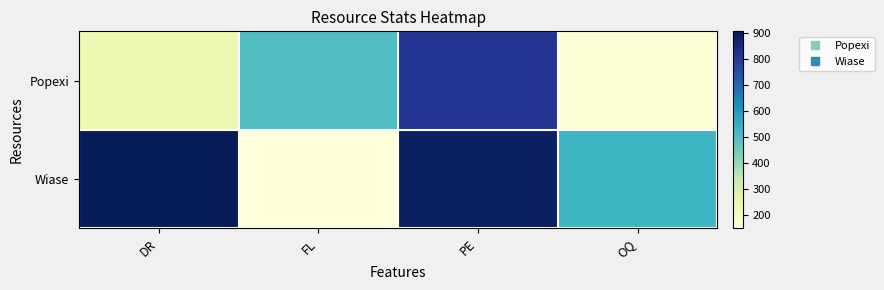

Which series changed the most between PE and OQ?

Popexi